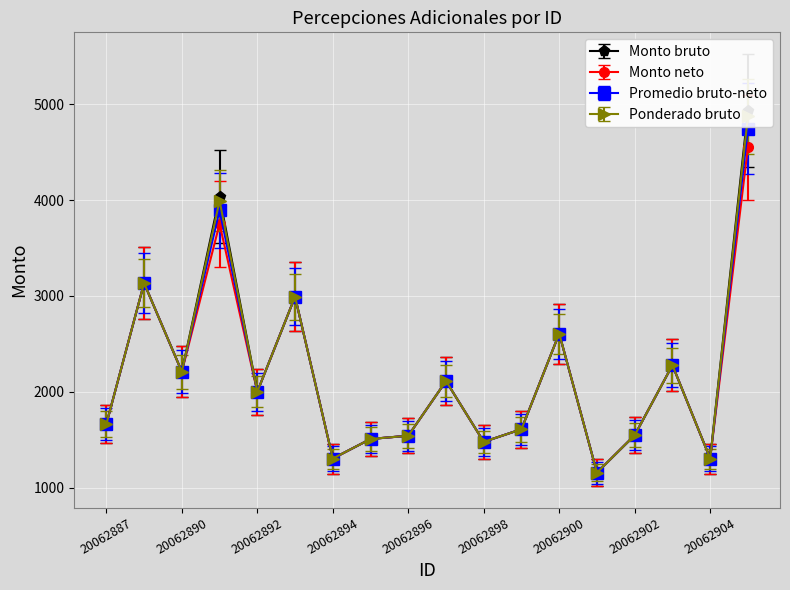

What is the value of the Monto bruto point at the 2nd from the left?

3134.0